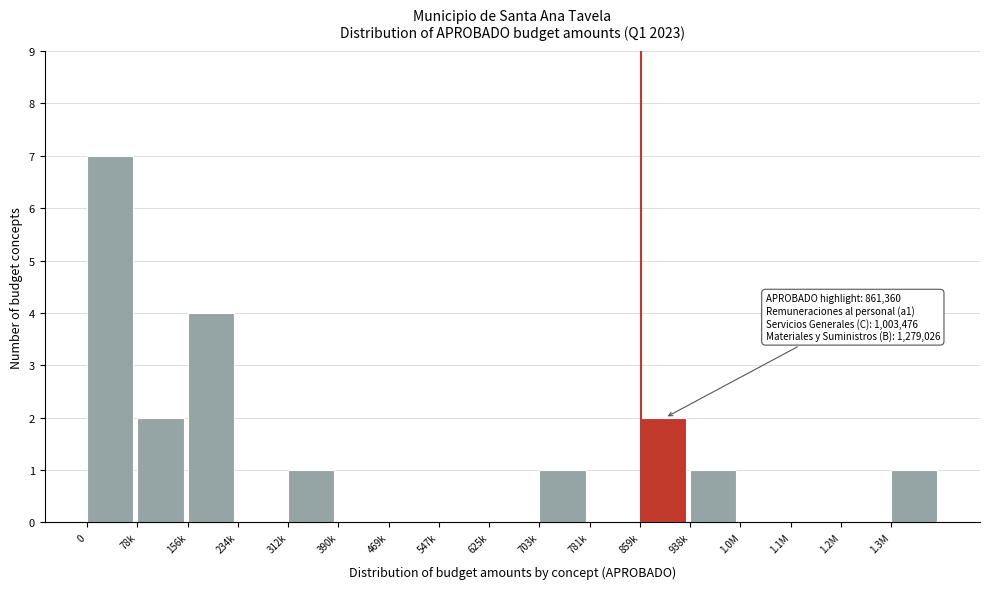

Reading left to right, extract all data points from this chart.

0=7	78k=2	156k=4	234k=0	312k=1	390k=0	469k=0	547k=0	625k=0	703k=1	781k=0	859k=2	938k=1	1.0M=0	1.1M=0	1.2M=0	1.3M=1